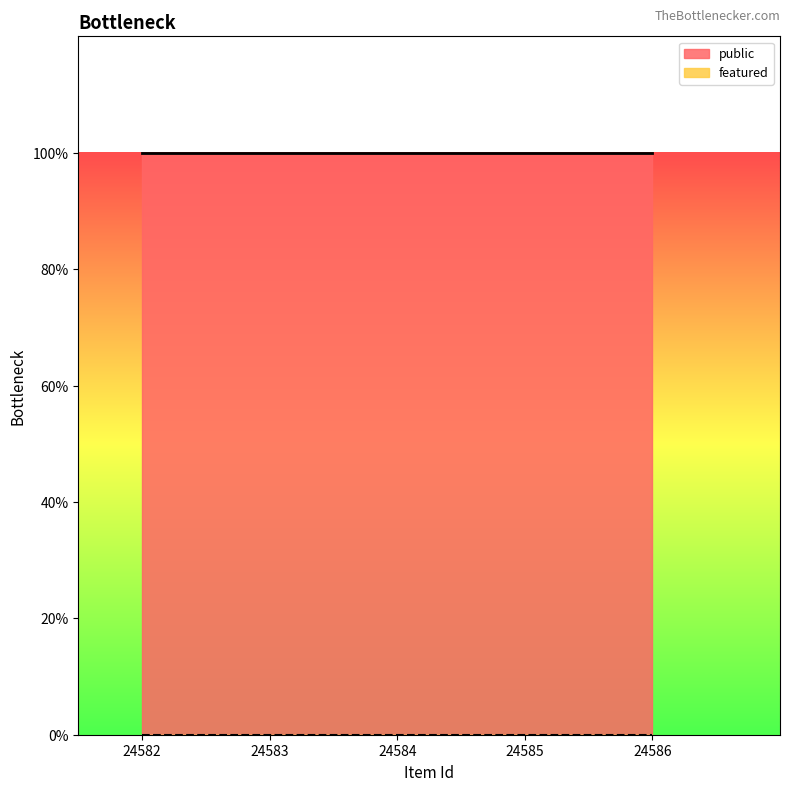

What is the spread (max minus min) of values at 24583?

1